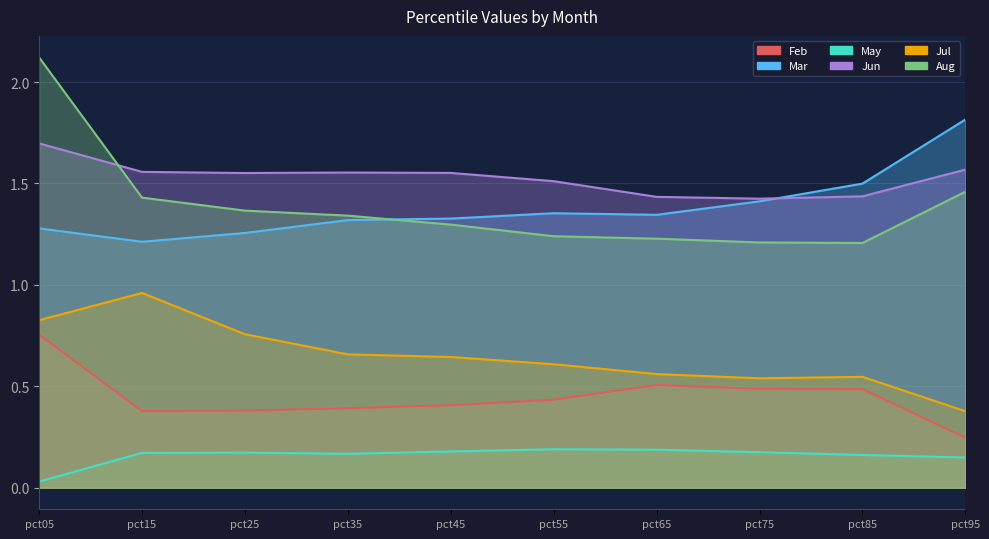

Count the number of data series in this chart.

6